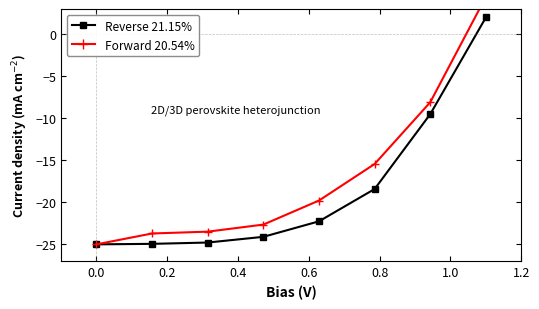

What is the maximum value for Reverse 21.15%?

2.0